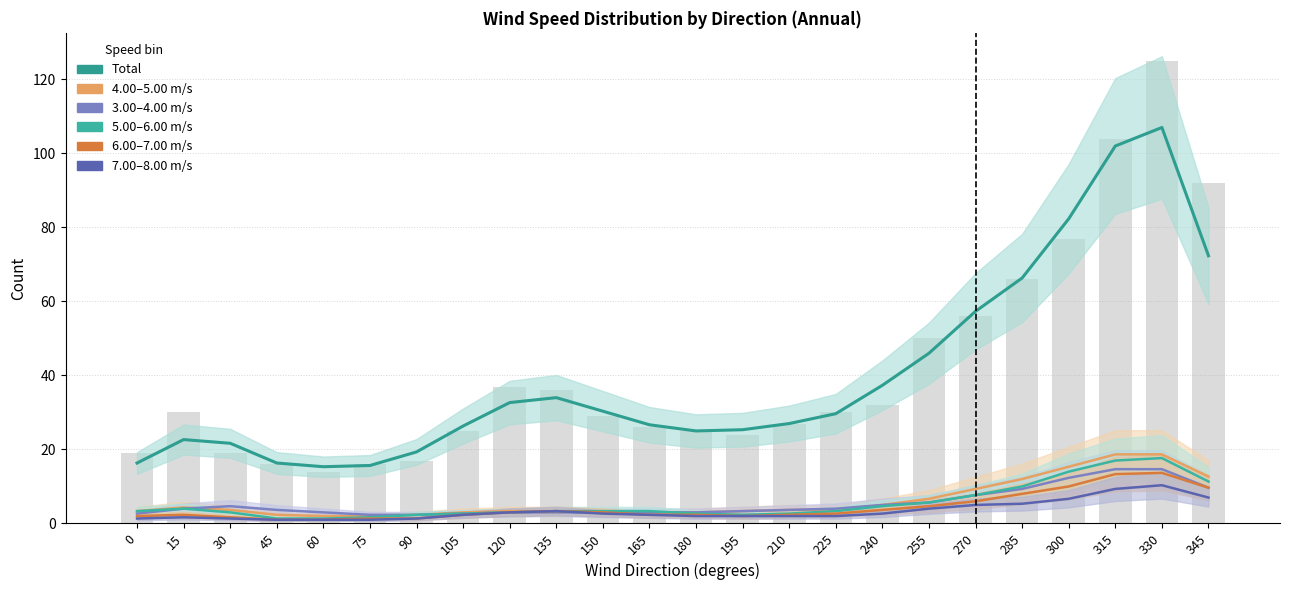

Rank the series at 240 from highest to lowest value.

Total, 4.00 -  5.00, 3.00 -  4.00, 5.00 -  6.00, 6.00 -  7.00, 7.00 -  8.00